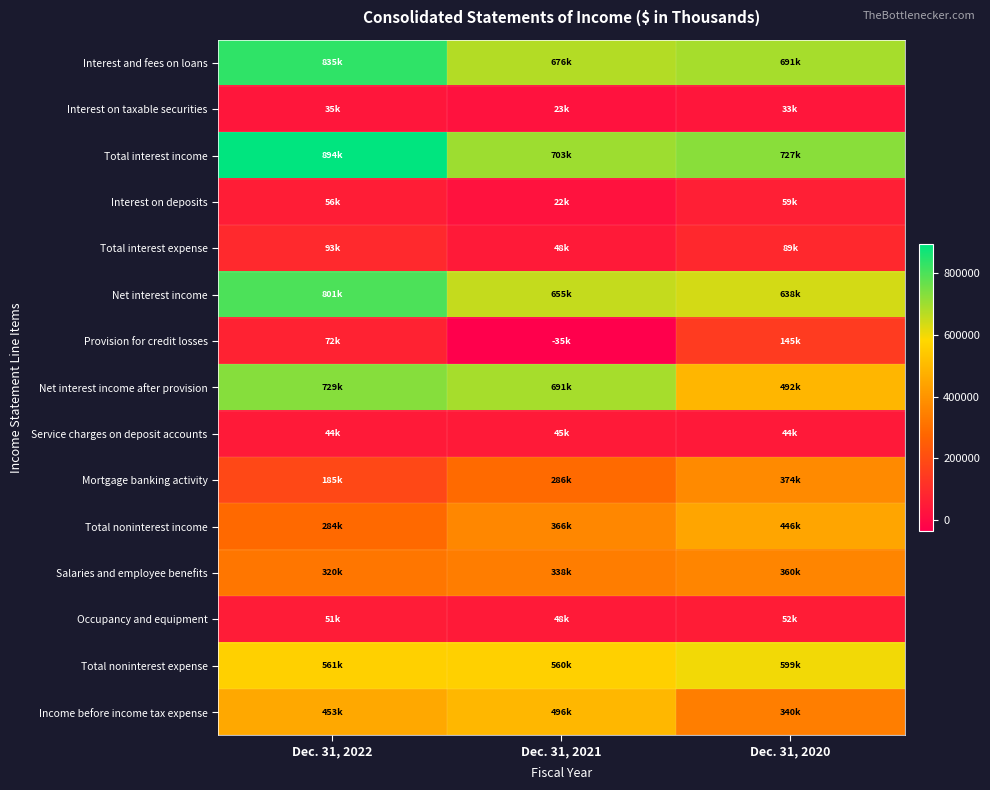

Between Dec. 31, 2021 and Dec. 31, 2020, which is larger?

Dec. 31, 2020